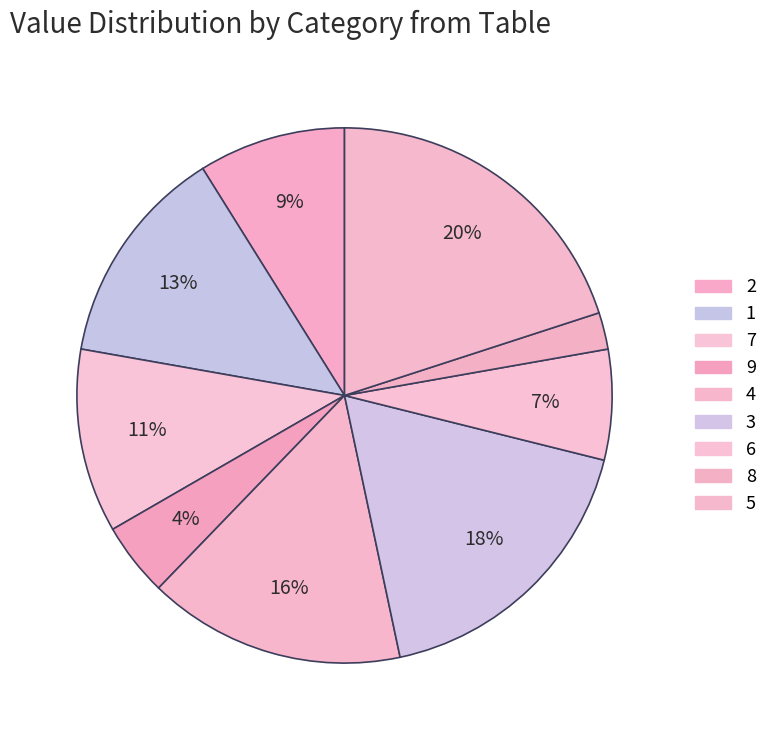

Count the number of slices in the pie.

9